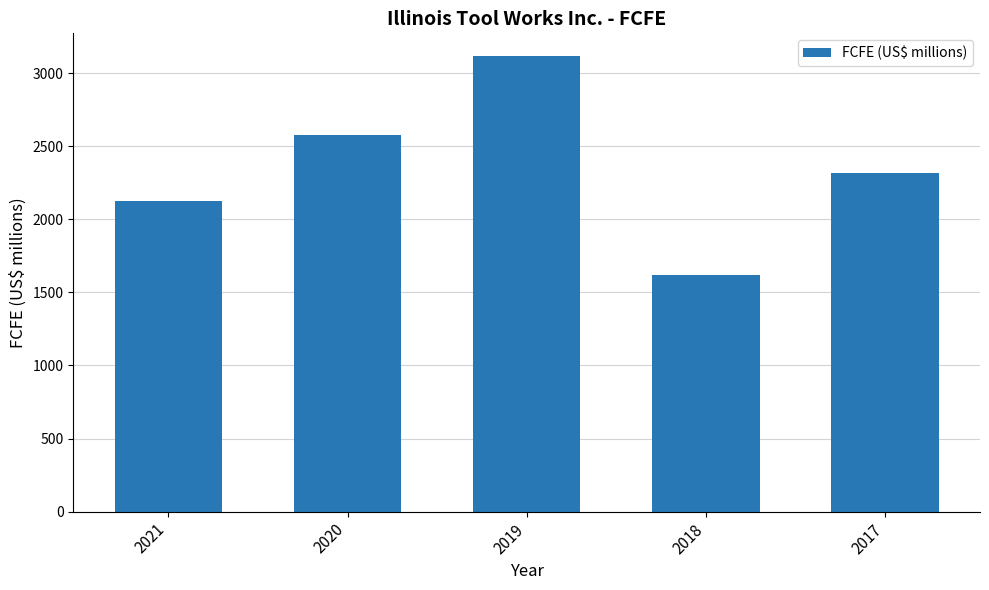

Reading left to right, list all the values displayed in this chart.

2021=2128	2020=2577	2019=3116	2018=1622	2017=2316